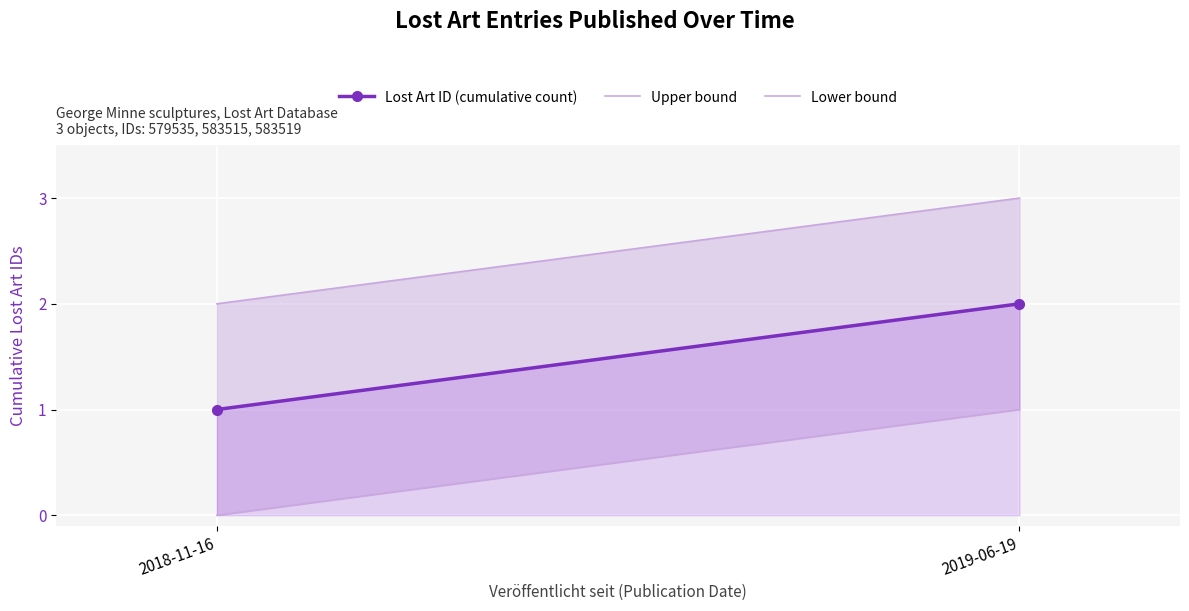

What is the difference between the maximum and minimum values in the Lower bound series?

1